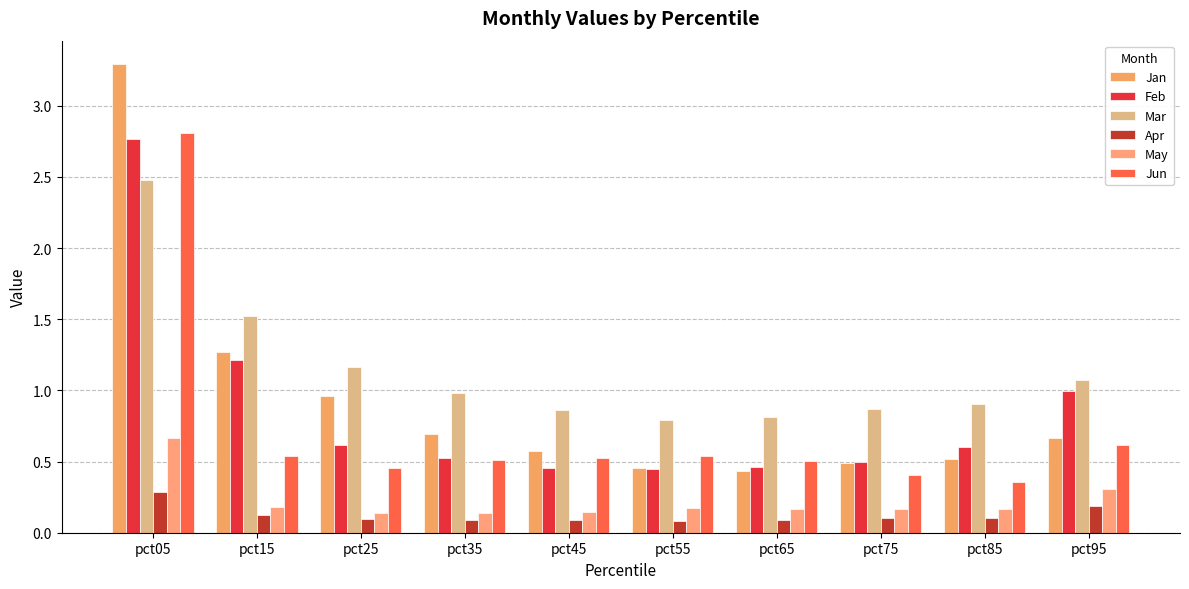

Rank the series at pct75 from highest to lowest value.

Mar, Feb, Jan, Jun, May, Apr